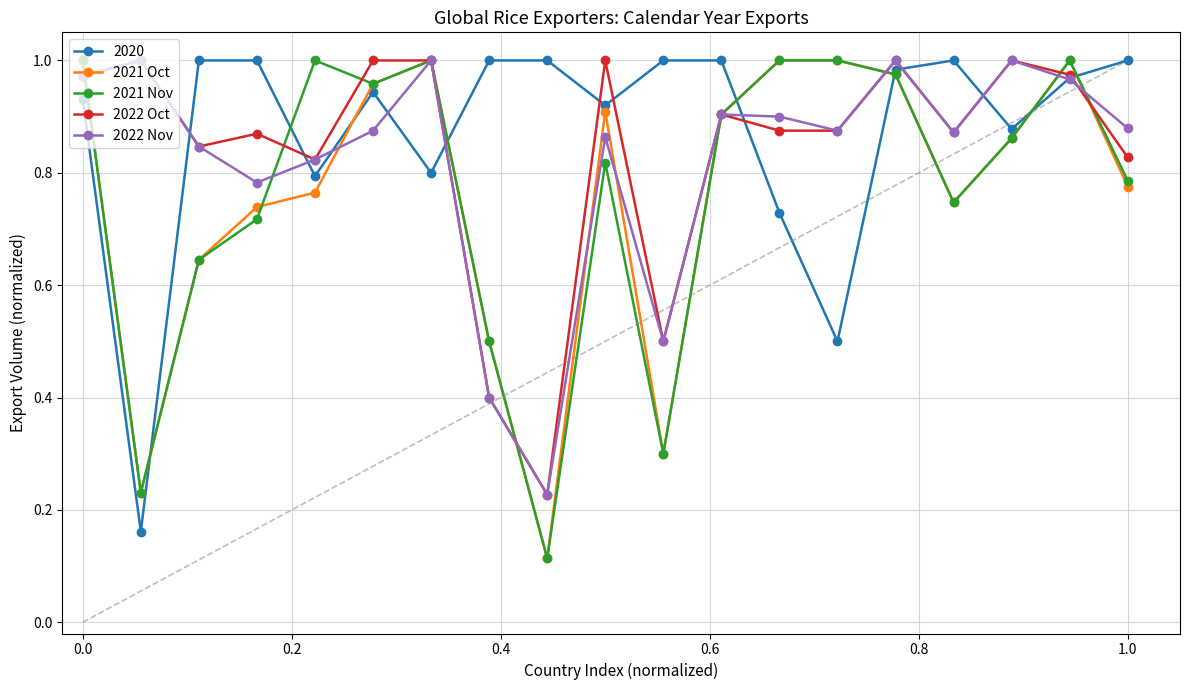

What is the value of the 2022 Oct point at the 11th from the left?

0.5